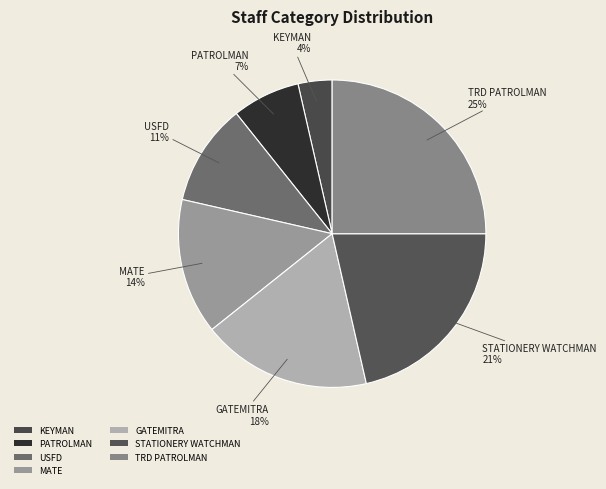

Count the number of slices in the pie.

7